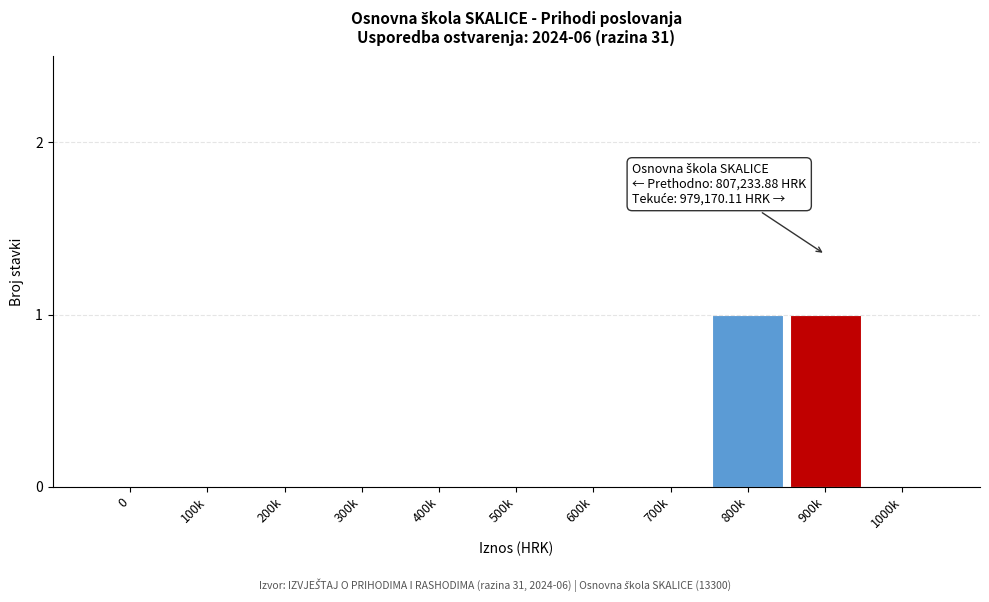

Reading right to left, list all the values displayed in this chart.

1000k=0	900k=1	800k=1	700k=0	600k=0	500k=0	400k=0	300k=0	200k=0	100k=0	0=0